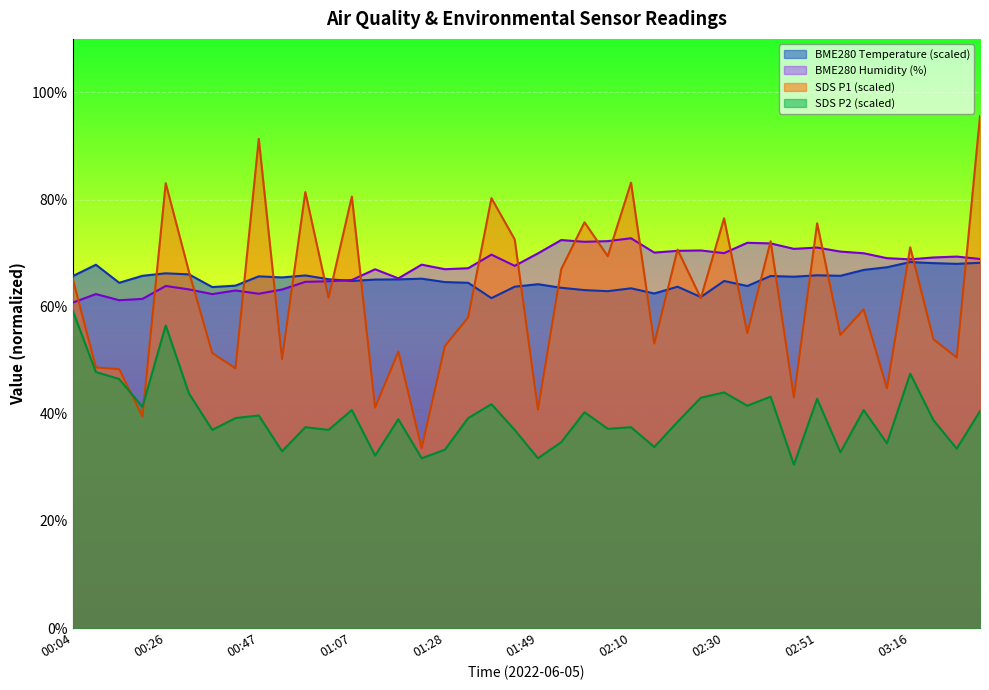

Count the number of data series in this chart.

4